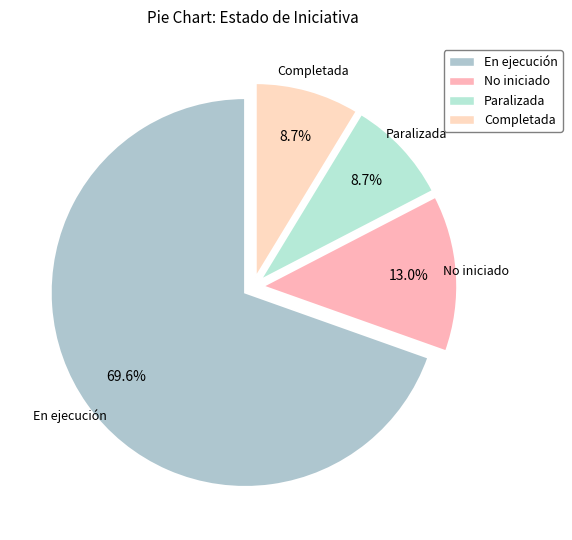

True or false: Completada accounts for 9% of the total.

True